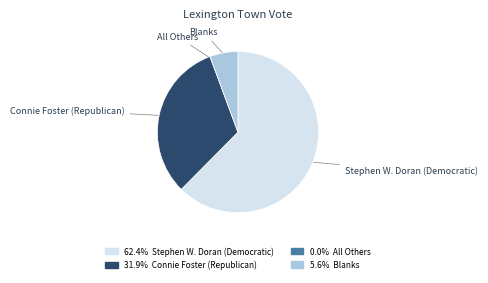

Which slice is the largest?

Stephen W. Doran (Democratic)